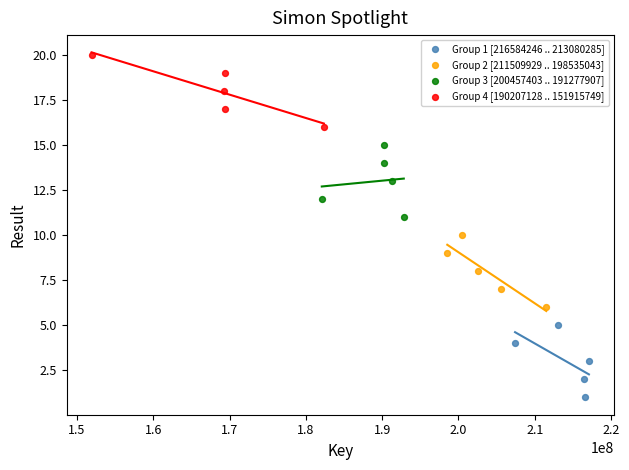

Which series reaches the maximum Y coordinate?

Group 4 [190207128 .. 151915749]